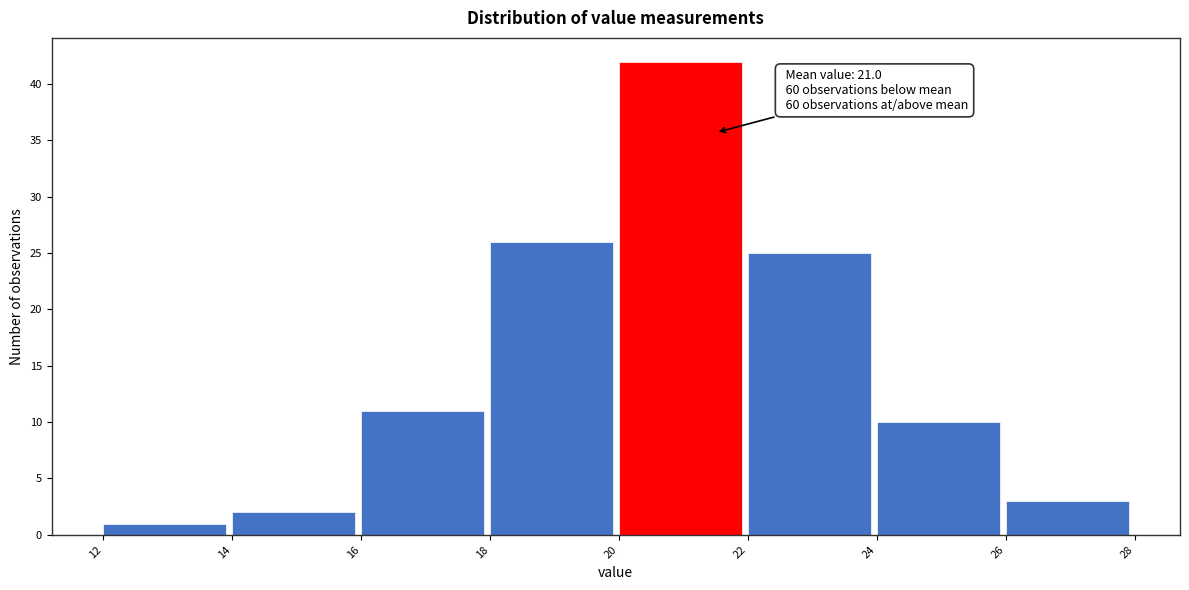

Over which range of the x-axis is the bar tallest?

20 to 22